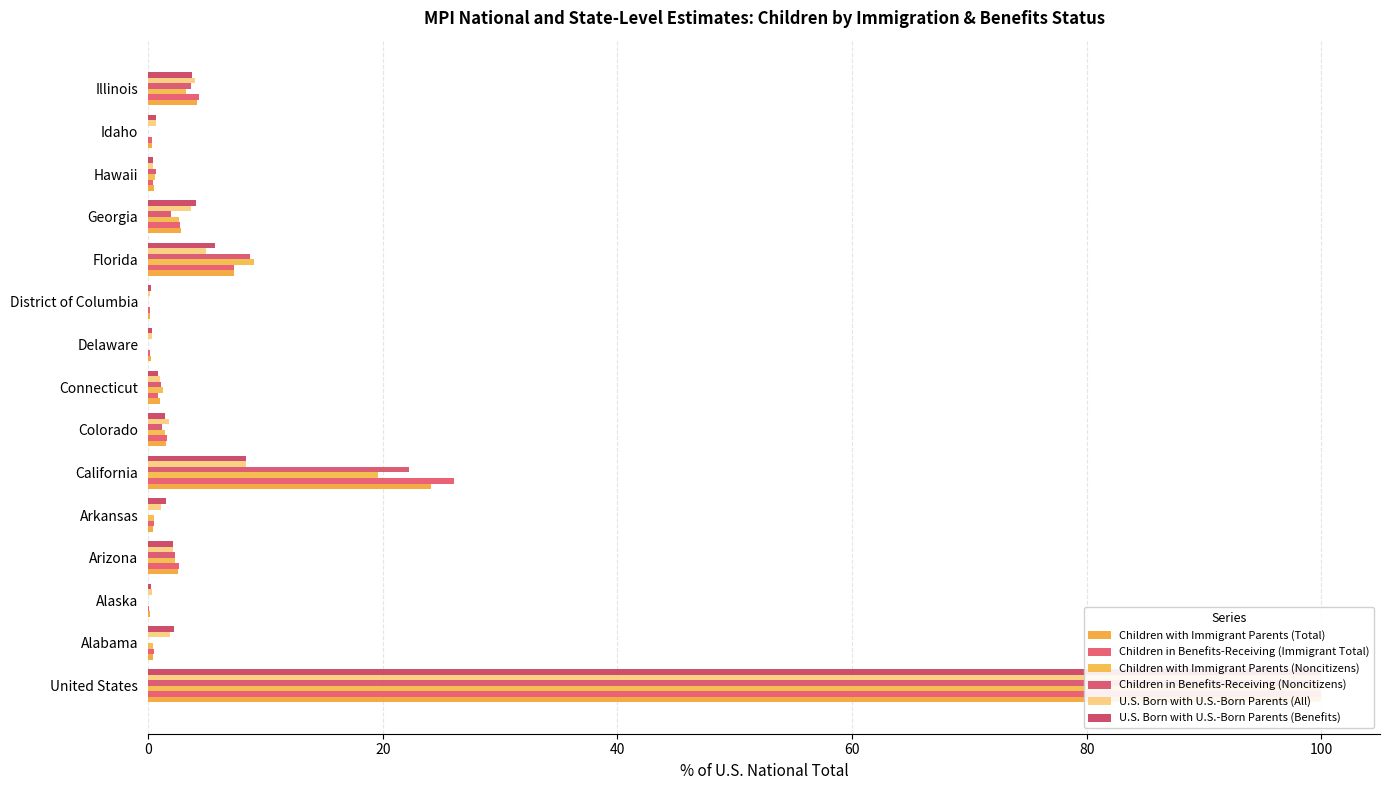

True or false: U.S. Born with U.S.-Born Parents (Benefits) has a value of 3.7 at Illinois.

True